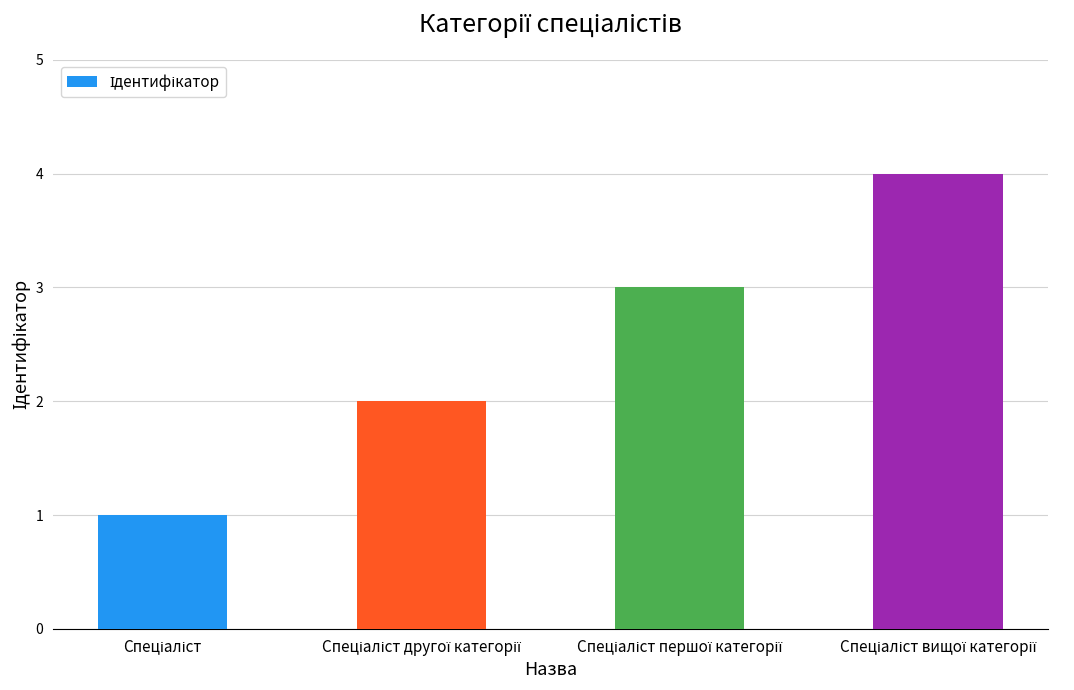

Count the number of categories in the chart.

4